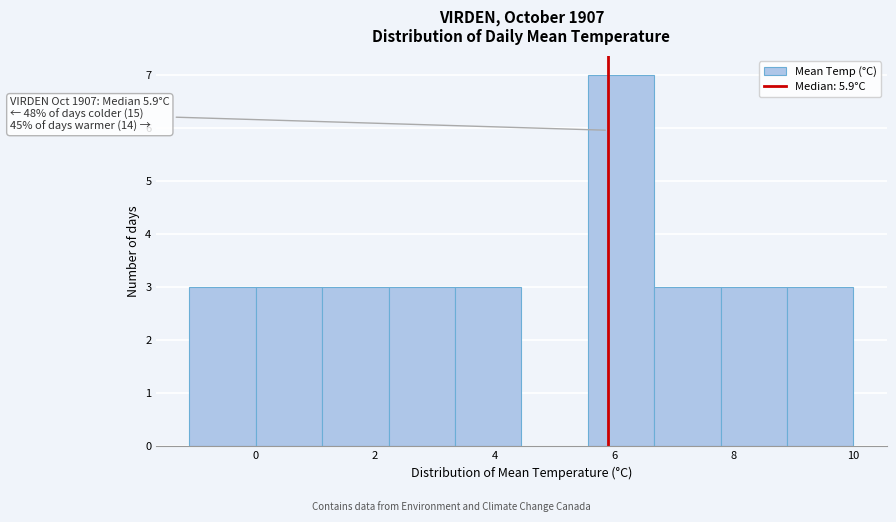

Which range on the x-axis has the tallest bar?

5.6 to 6.6